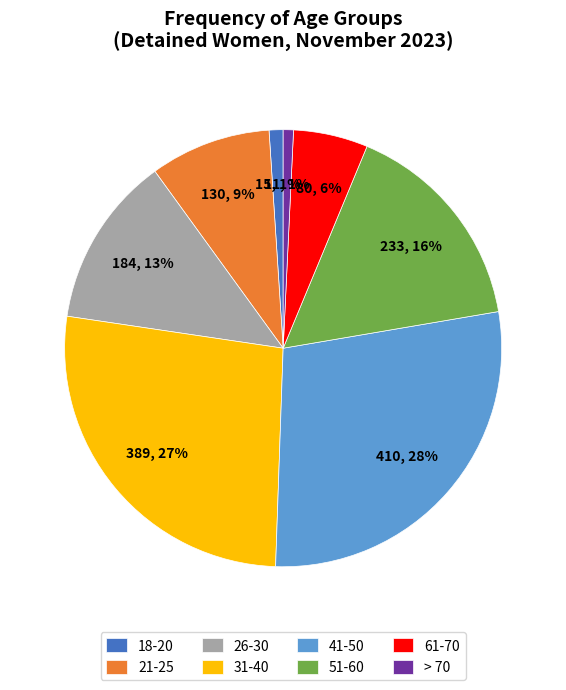

Is the sum of 18-20 and > 70 greater than half?

No